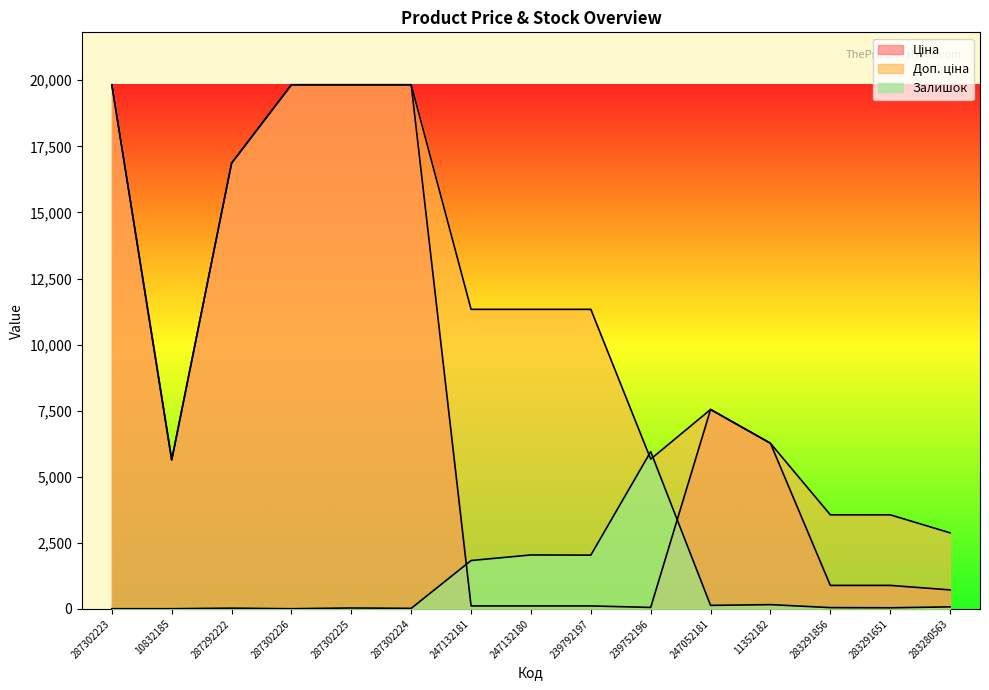

What is the sum of all Ціна values?

118532.2